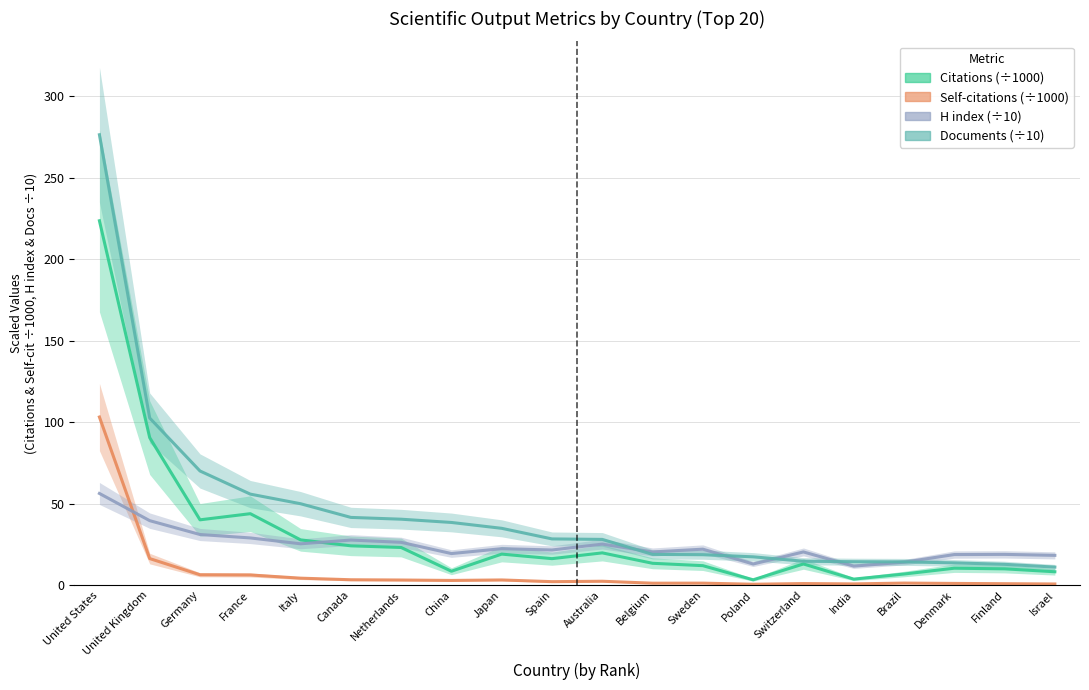

What is the difference between the highest and lowest values at Denmark?

17.7